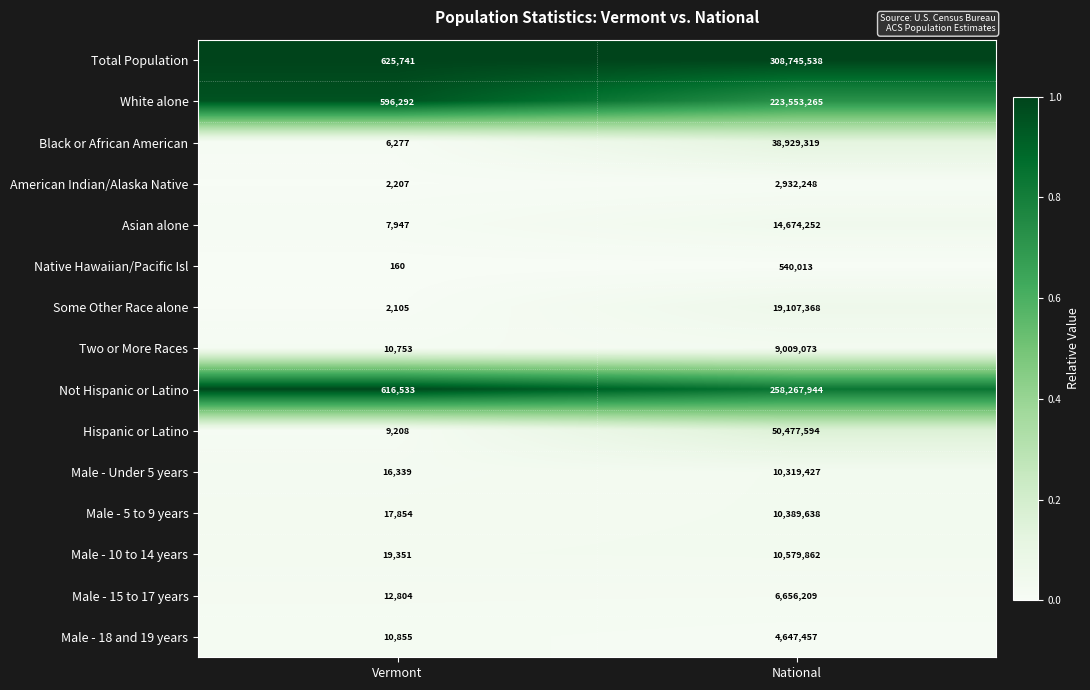

Rank the series at National from highest to lowest value.

Total Population, Not Hispanic or Latino, White alone, Hispanic or Latino, Black or African American, Some Other Race alone, Asian alone, Male - 10 to 14 years, Male - 5 to 9 years, Male - Under 5 years, Two or More Races, Male - 15 to 17 years, Male - 18 and 19 years, American Indian/Alaska Native, Native Hawaiian/Pacific Isl